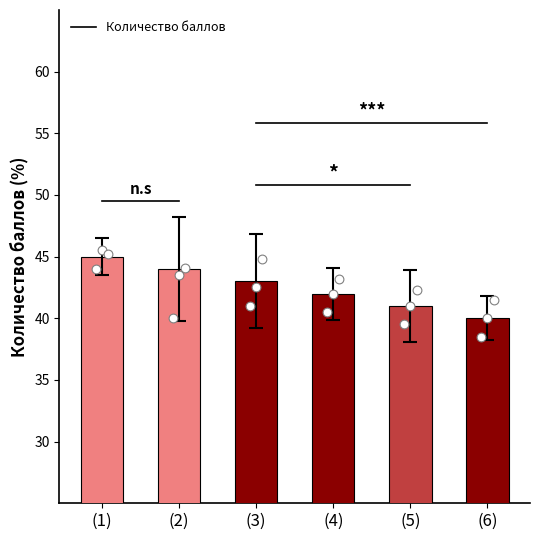

Which has a higher value, (6) or (1)?

(1)